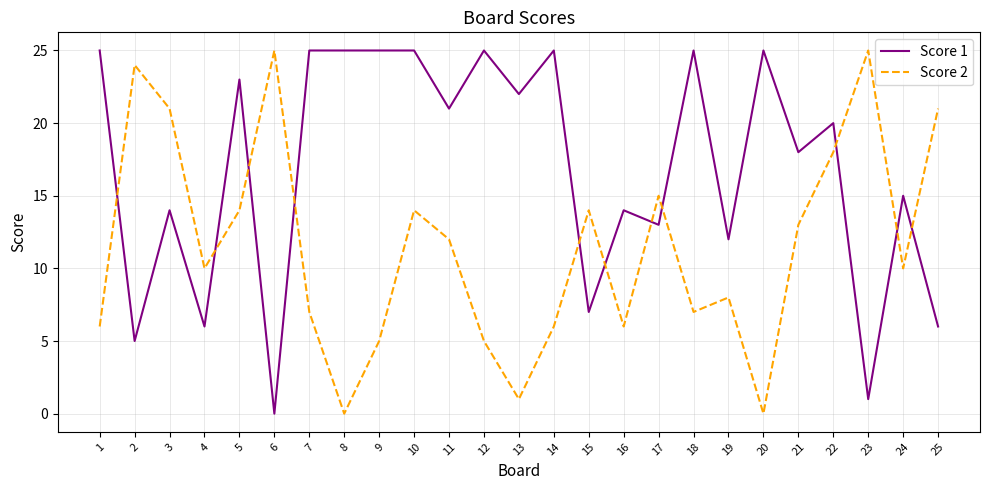

What is the total value across all series at 5?

37